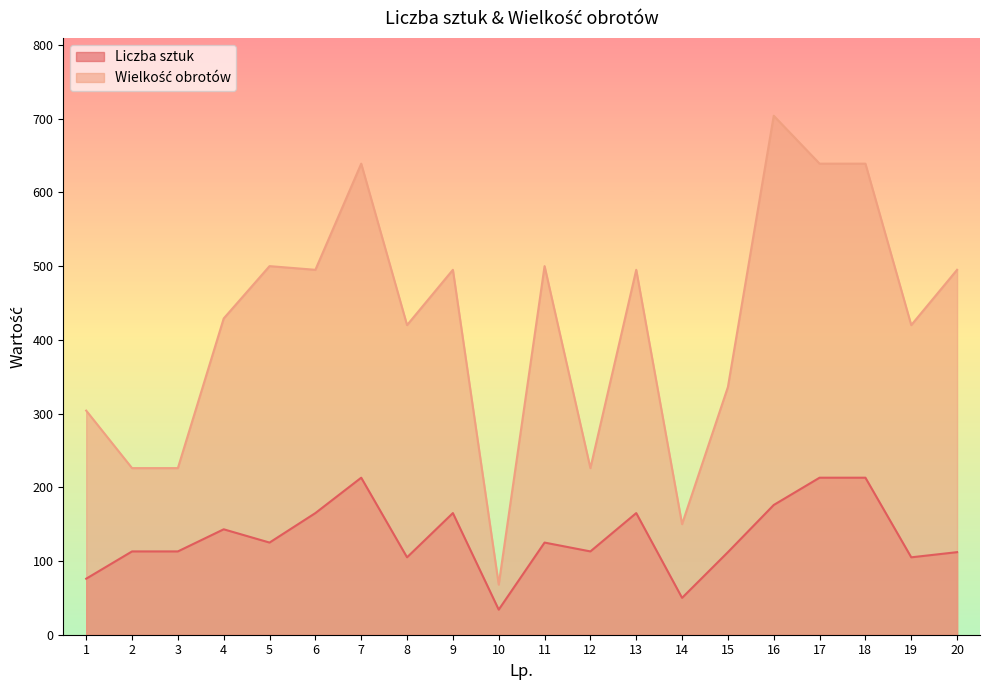

At which label is Wielkość obrotów closest to 386?

8